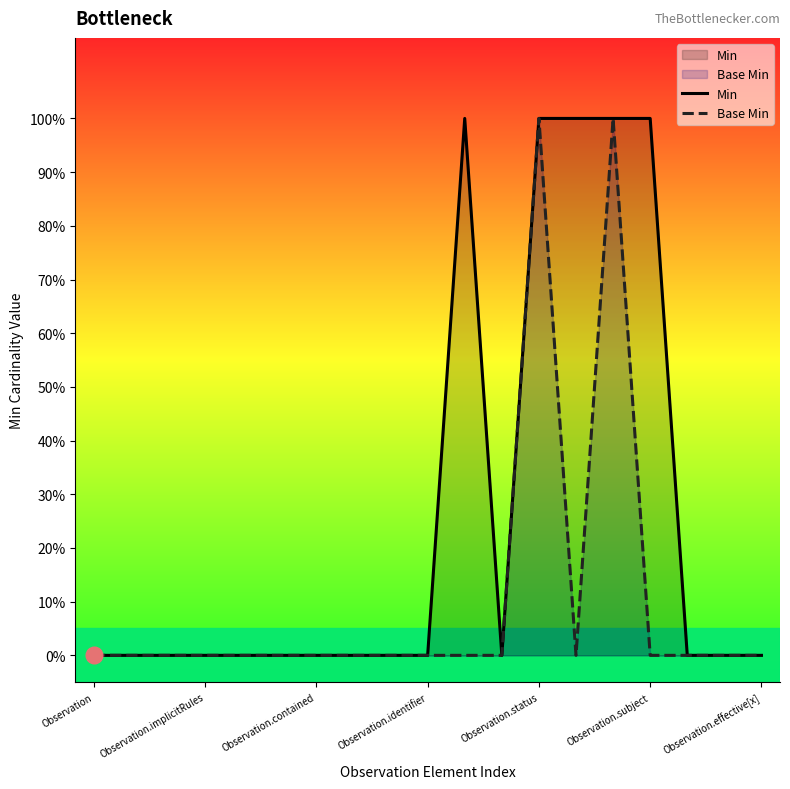

Where is Base Min nearest to the value 0?

Observation